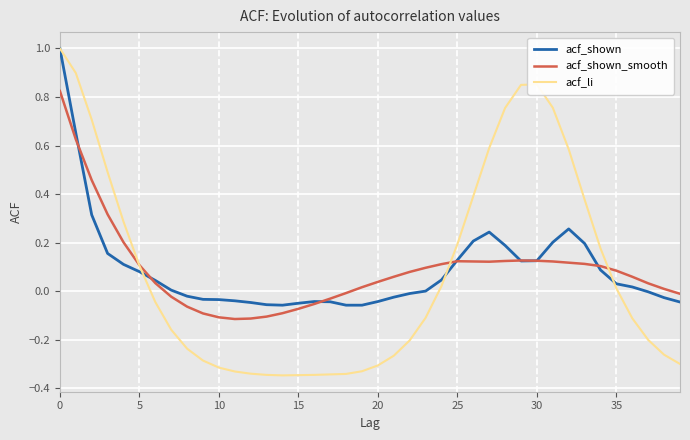

Which series has the widest spread of values?

acf_li